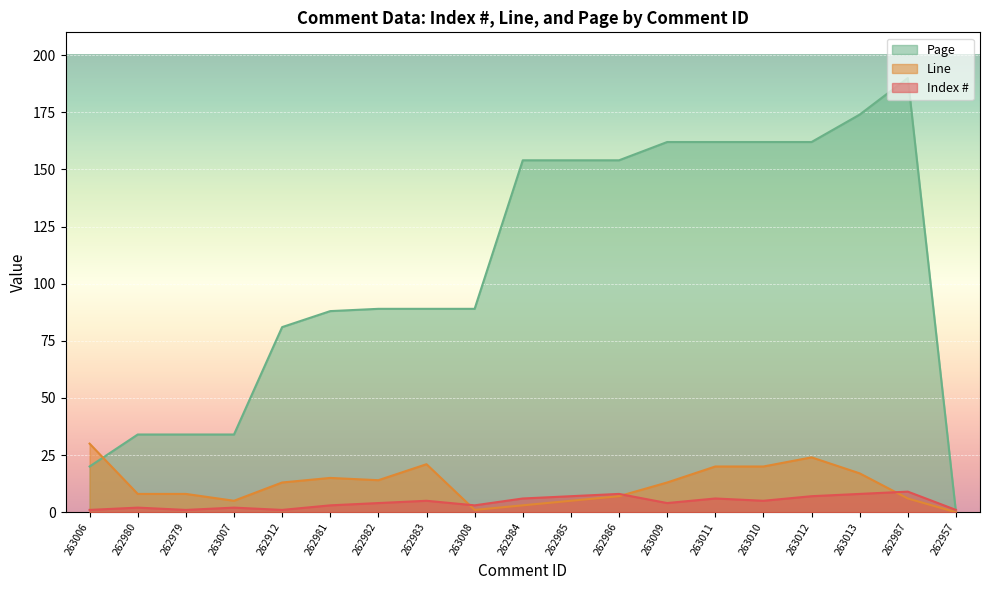

Reading right to left, transcribe all the data shown in this chart.

Index #: 1	9	8	7	5	6	4	8	7	6	3	5	4	3	1	2	1	2	1
Line: 0	6	17	24	20	20	13	7	5	3	1	21	14	15	13	5	8	8	30
Page: 0	190	174	162	162	162	162	154	154	154	89	89	89	88	81	34	34	34	20